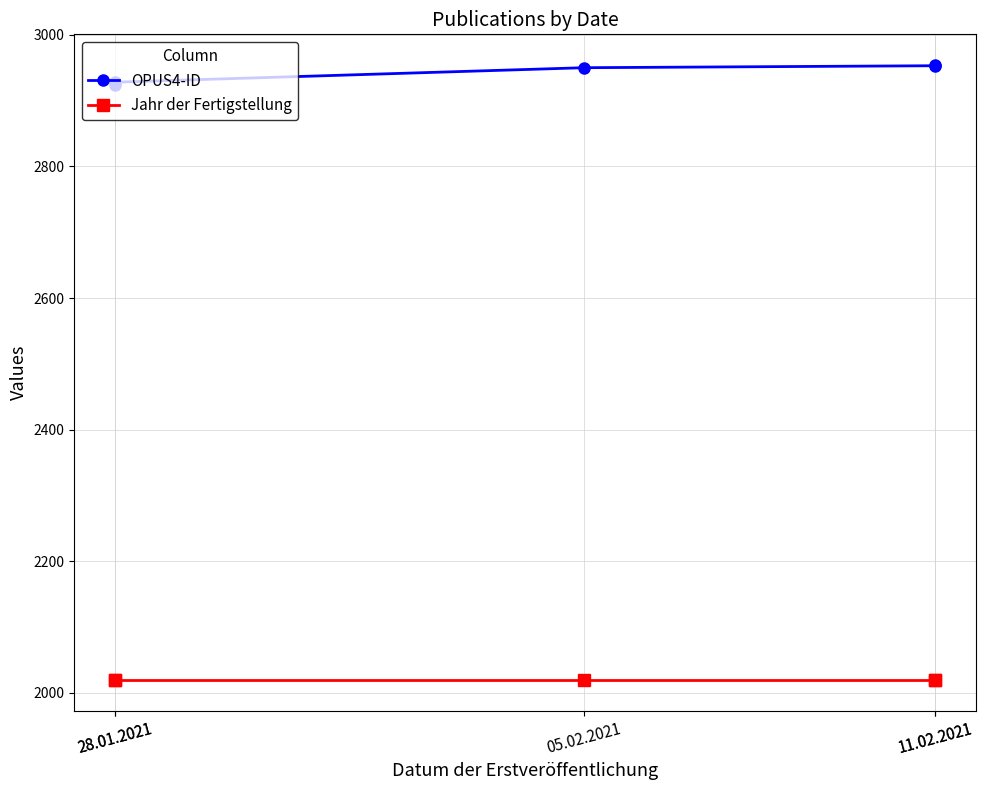

True or false: OPUS4-ID and Jahr der Fertigstellung intersect in this chart.

False